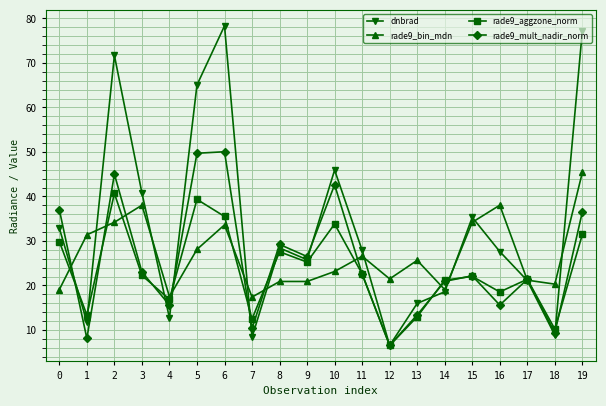

At which category is the sum across all series the highest?

6